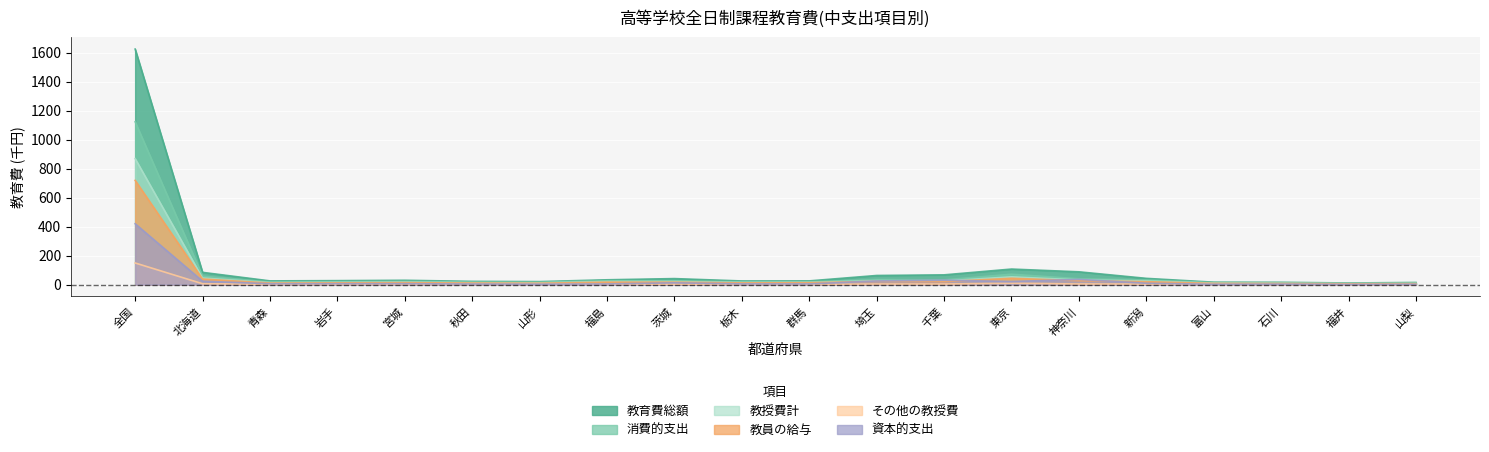

What is the value of the 教育費総額 point at the 3rd from the left?

26.3